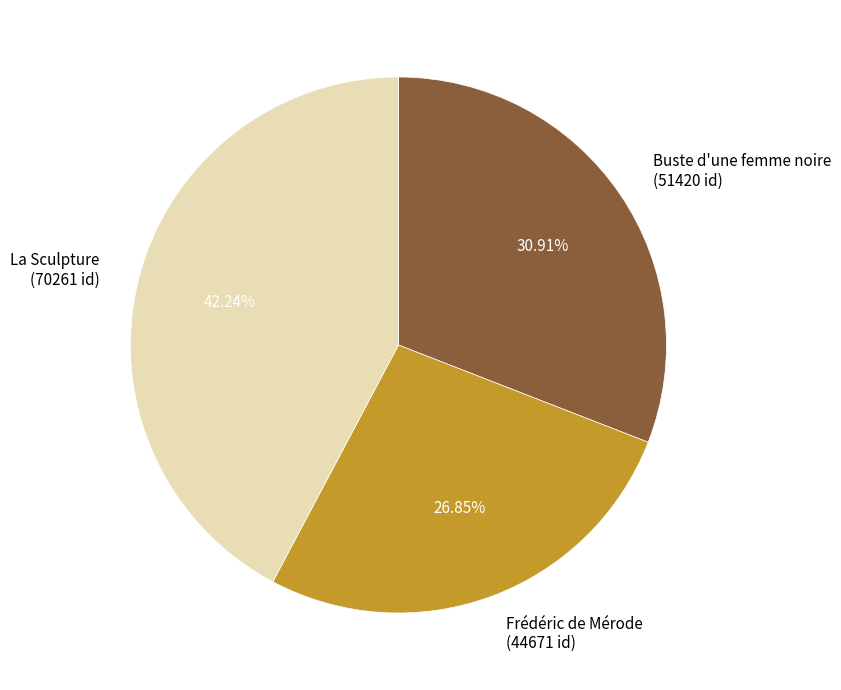

Approximately how many times larger is the value at La Sculpture compared to Frédéric de Mérode?

1.6